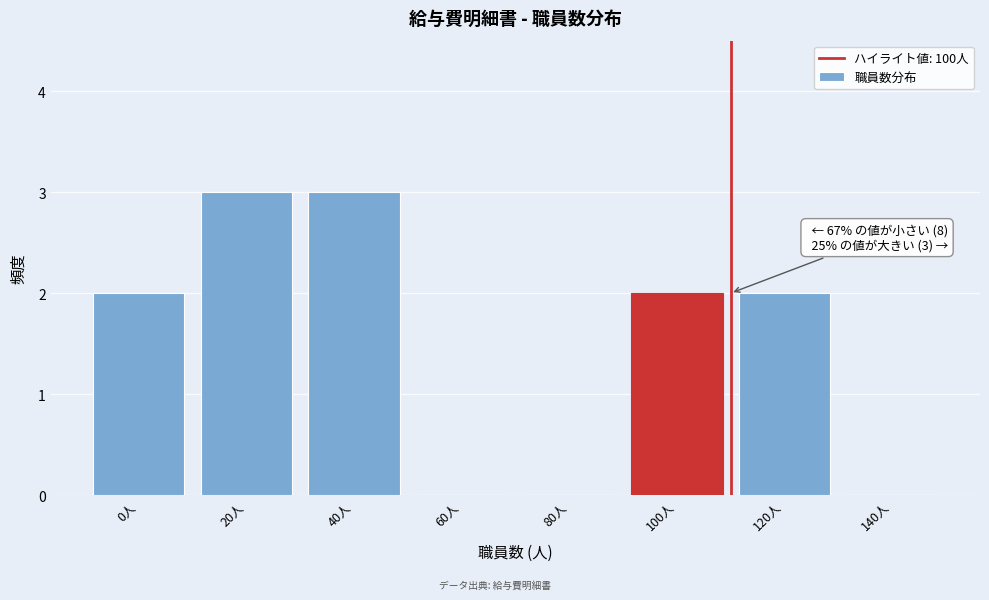

Reading right to left, what are all the values shown in this chart?

140人=0	120人=2	100人=2	80人=0	60人=0	40人=3	20人=3	0人=2